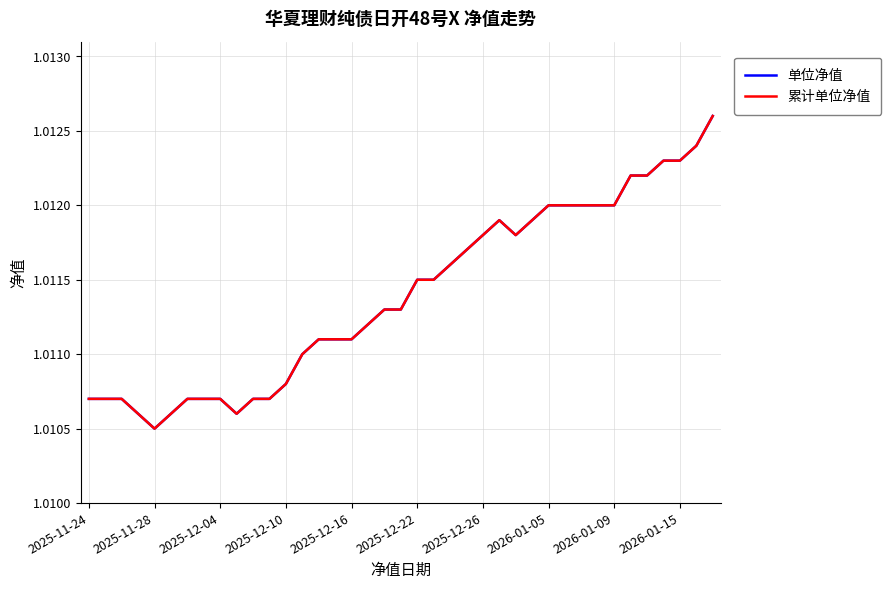

Which series has the largest total across all categories?

单位净值